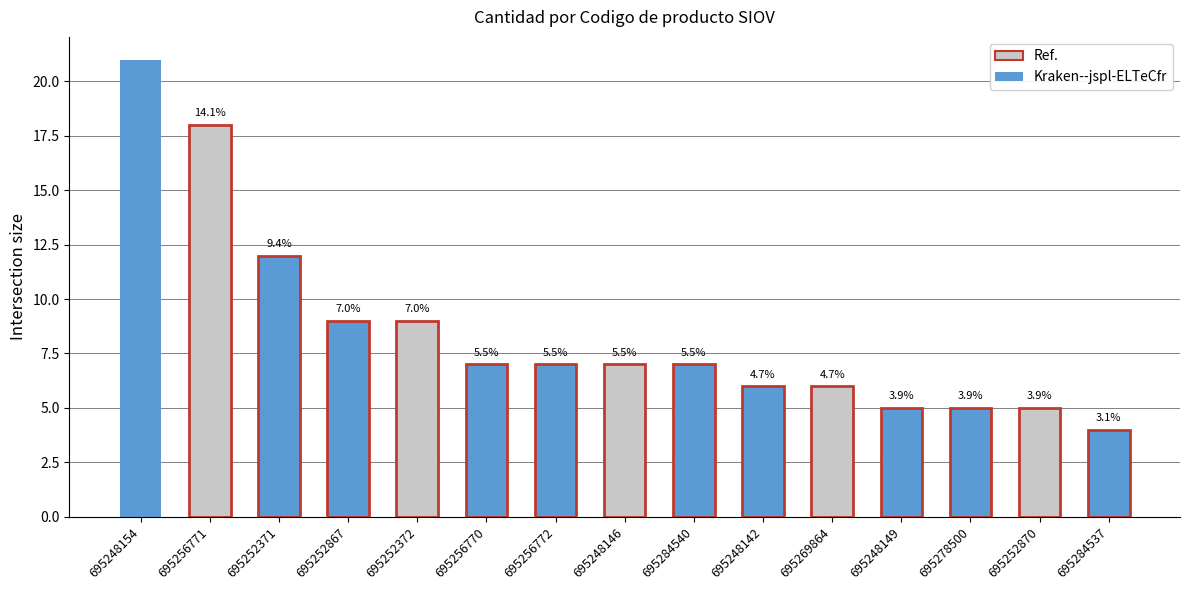

Is it true that the value at 695248142 is 6?

True